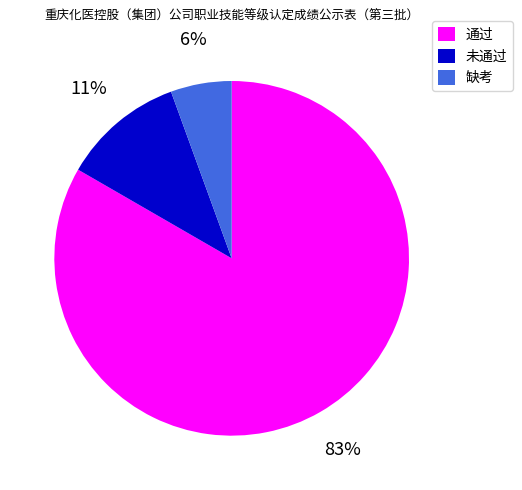

Combined, do 缺考 and 通过 account for over 50%?

Yes